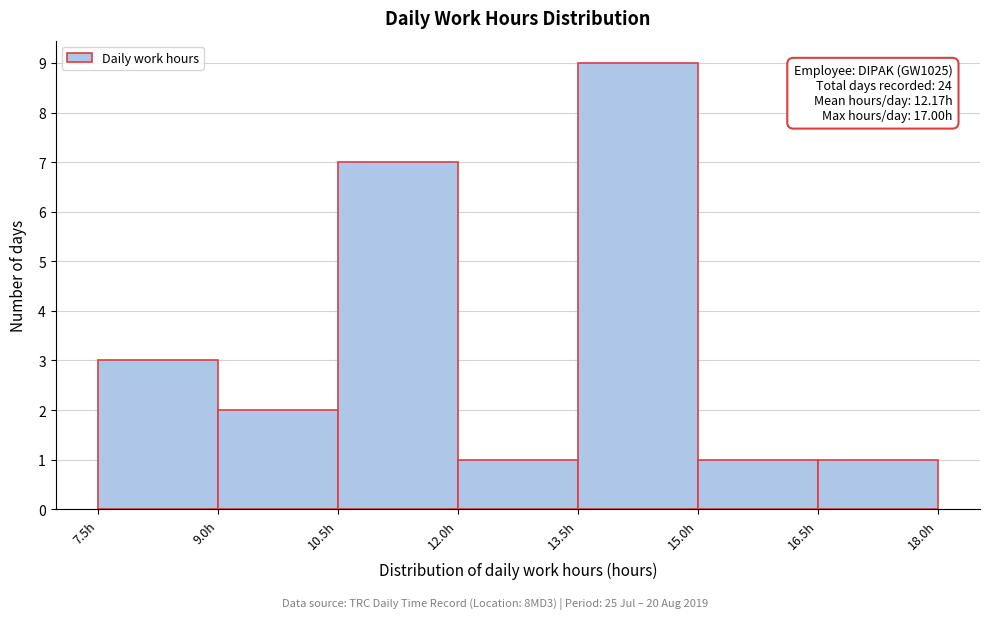

Which range on the x-axis has the tallest bar?

13.5 to 15.0